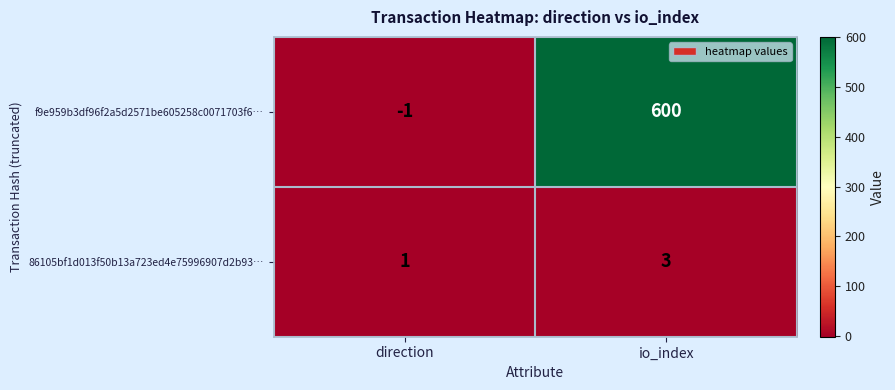

What is the difference between the maximum and minimum values in the f9e959b3df96f2a5d2571be605258c0071703f6… series?

601